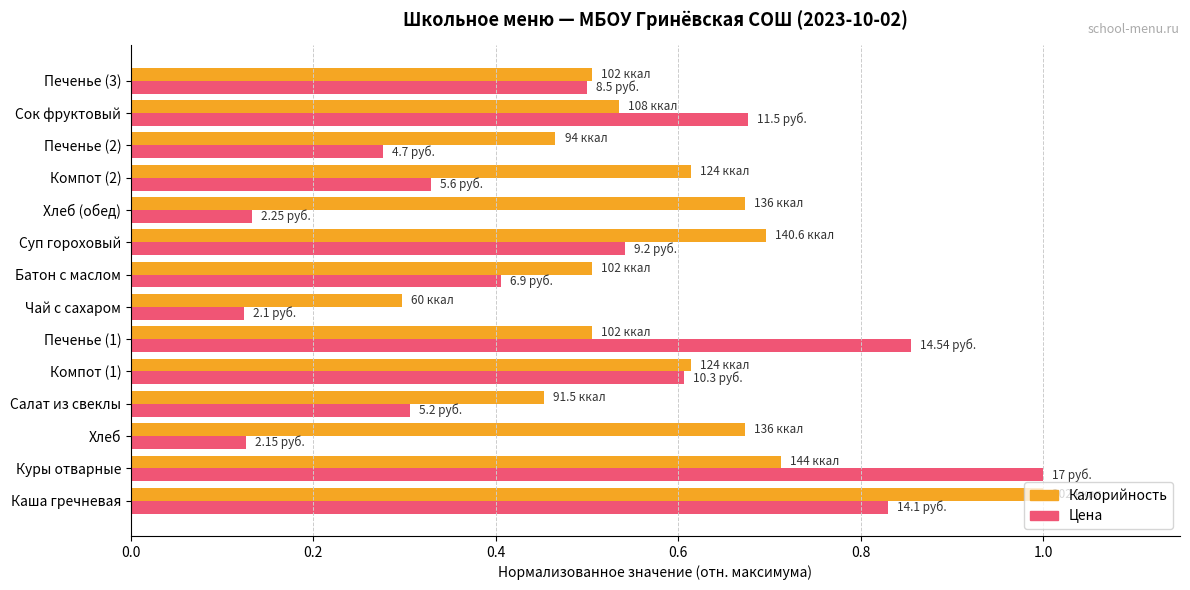

At which label does Цена reach its peak?

Куры отварные